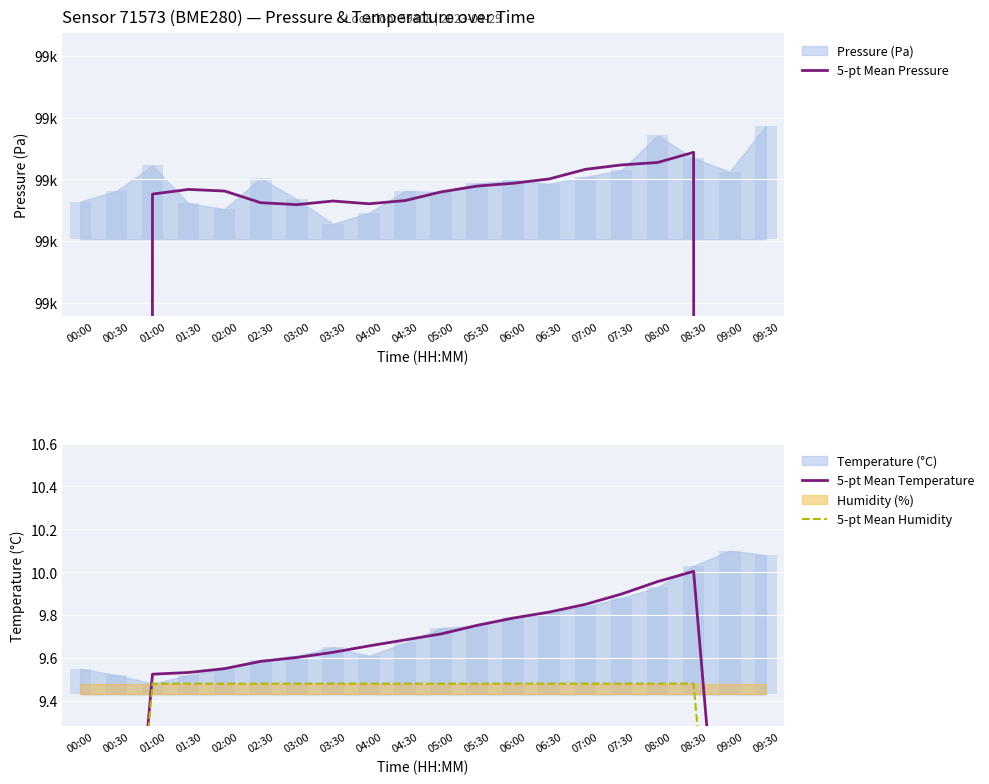

Between 02:30 and 08:00, which series saw the biggest shift?

5-pt Mean Pressure